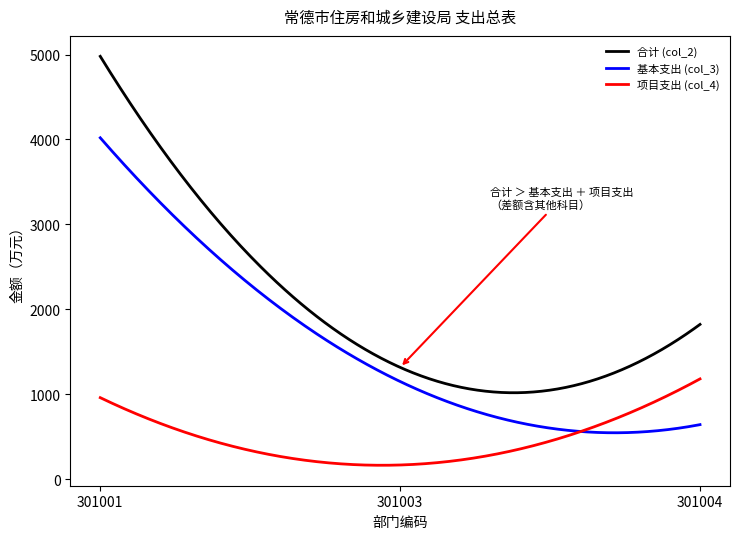

Which series has the largest total across all categories?

合计 (col_2)